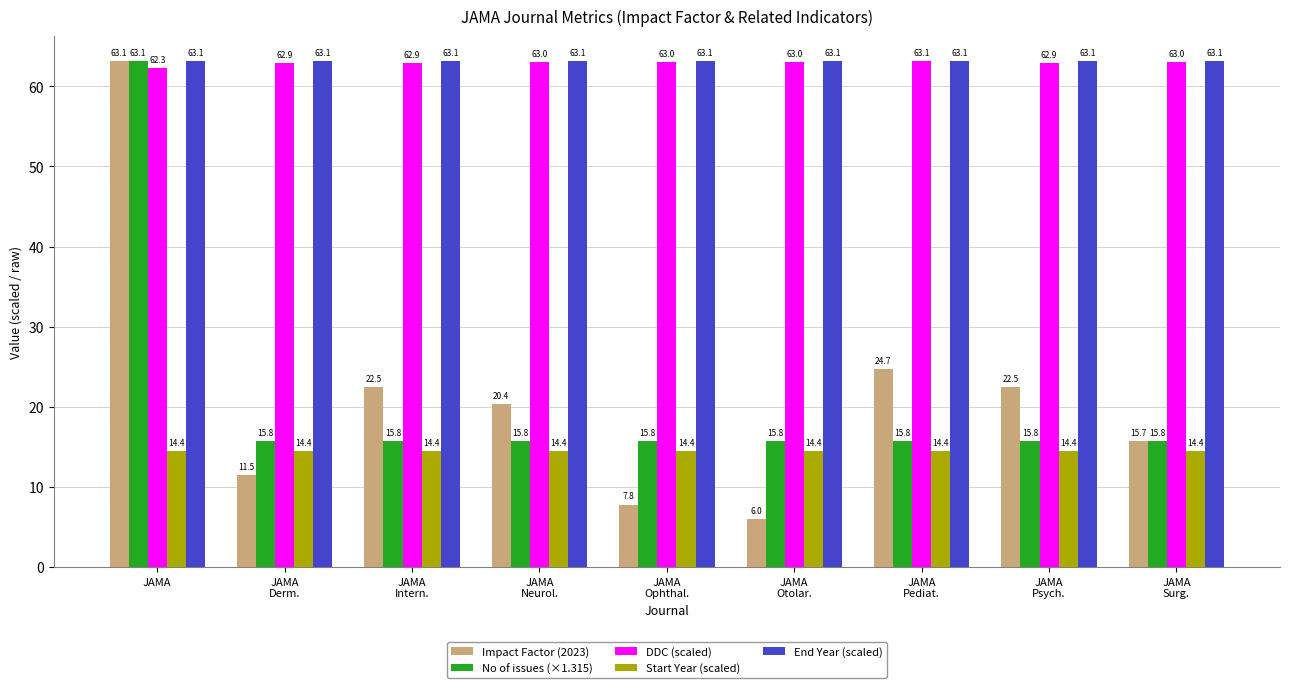

What is the label of the 2nd bar from the right?

JAMA
Psych.